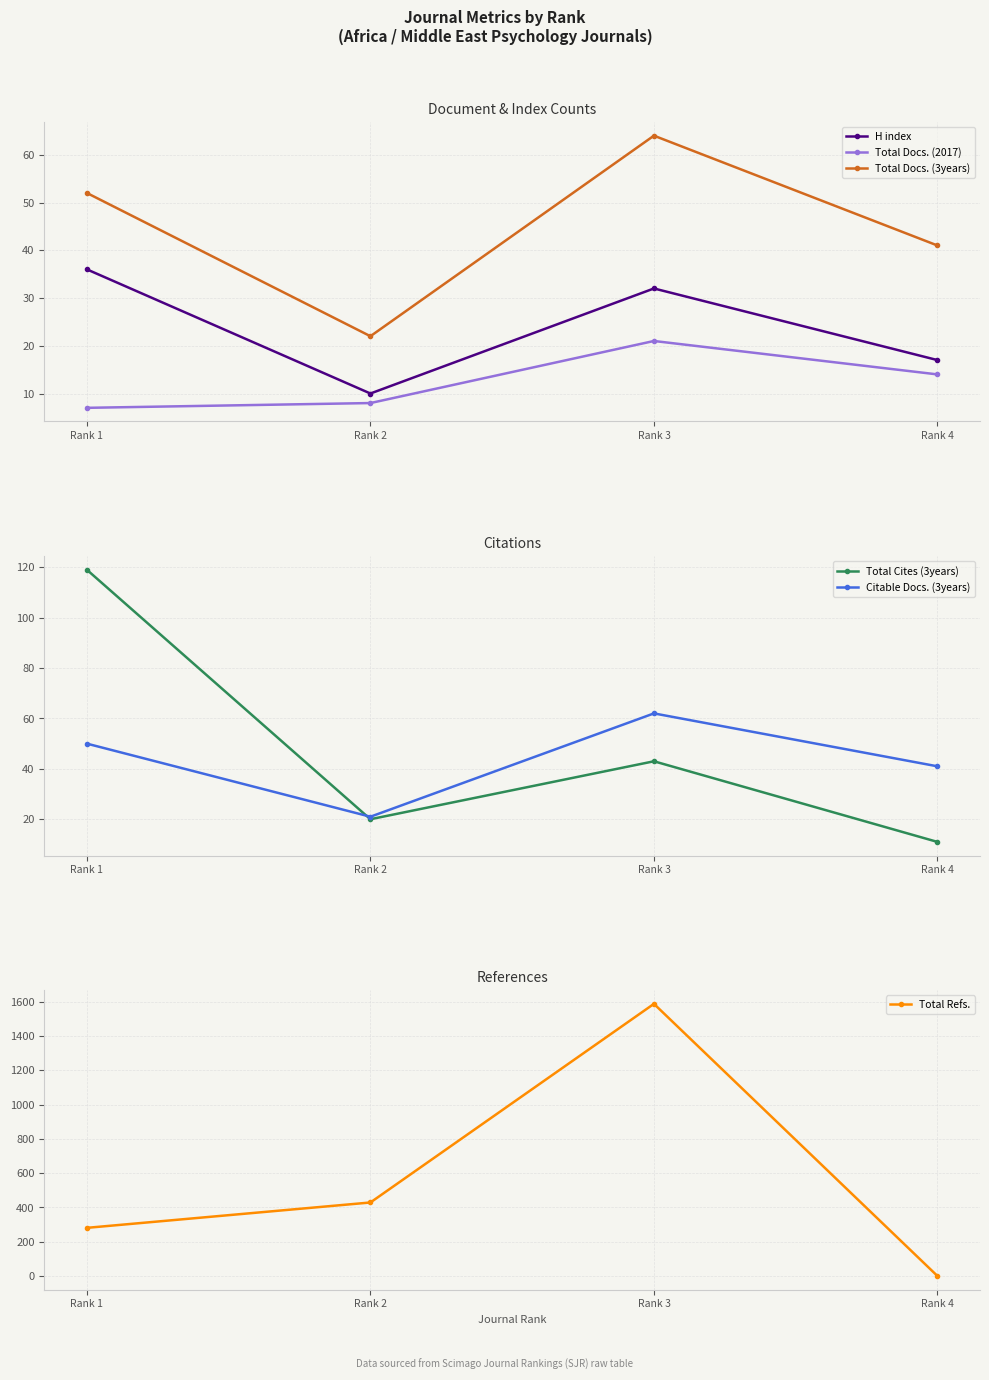

At which label is Citable Docs. (3years) closest to 41?

Rank 4